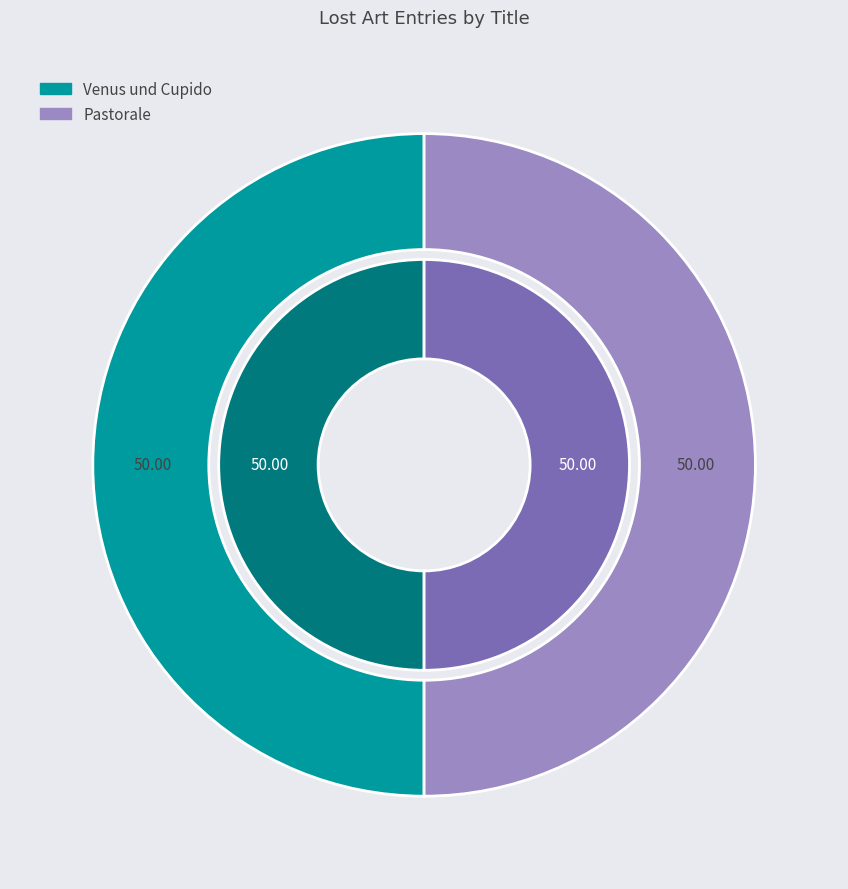

To the nearest percent, what percentage of the pie is Pastorale?

50%